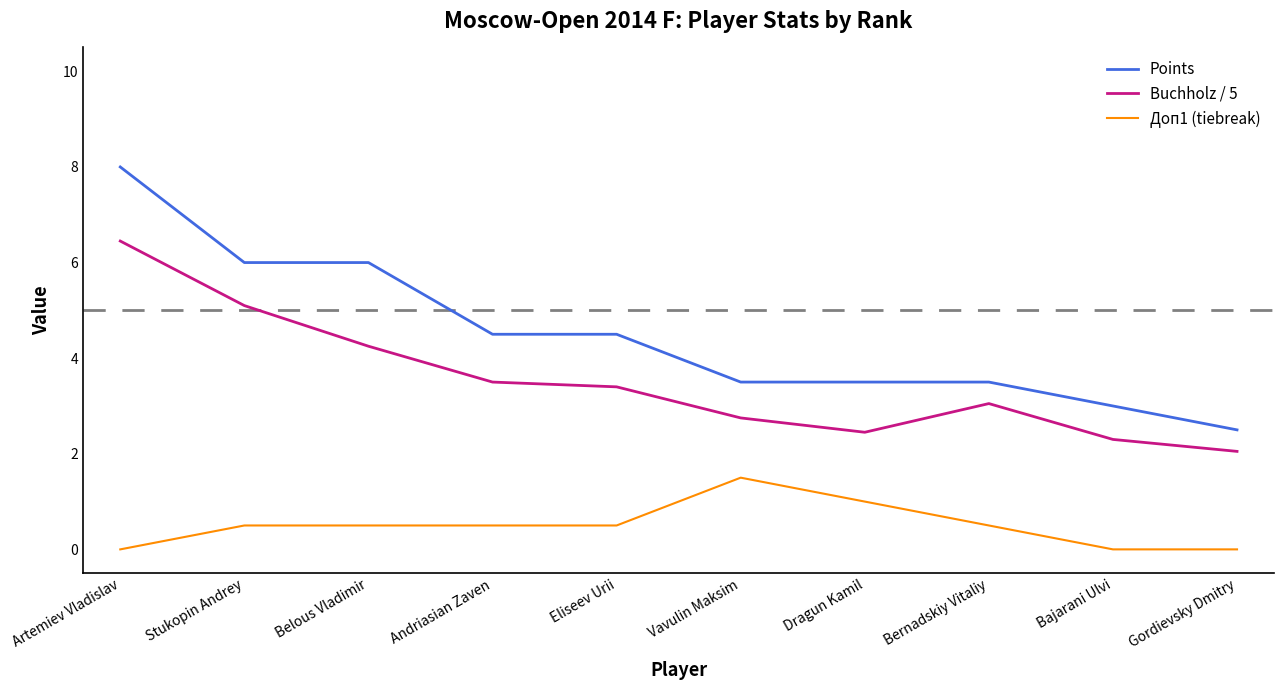

What value does the Points series have at Stukopin Andrey?

6.0